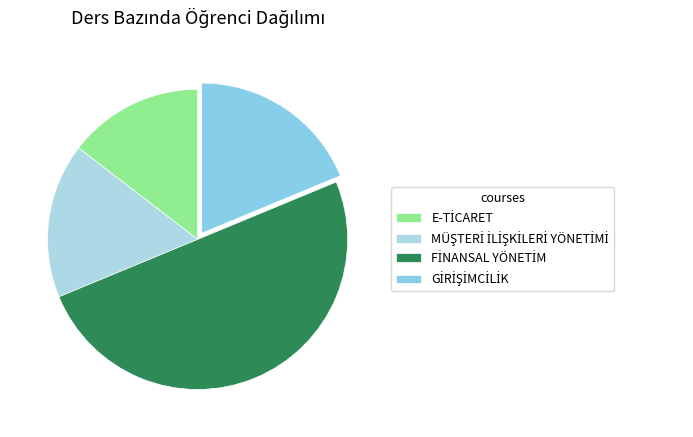

What percentage do GİRİŞİMCİLİK and MÜŞTERİ İLİŞKİLERİ YÖNETİMİ together represent?

35.4%